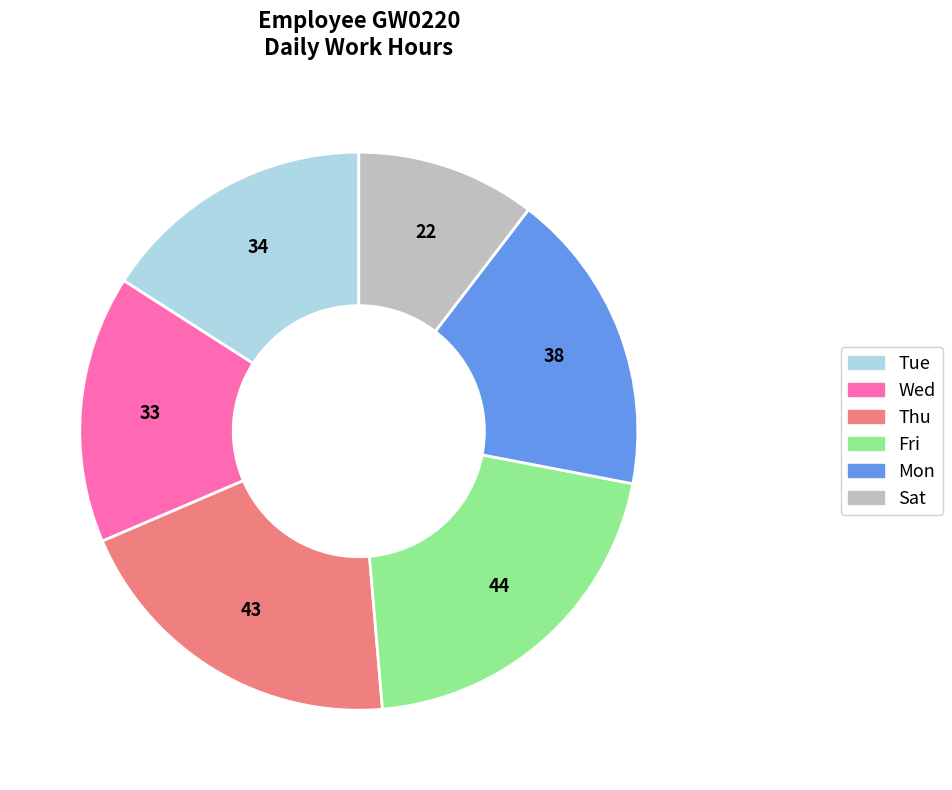

Is there any slice that represents more than half of the pie?

No